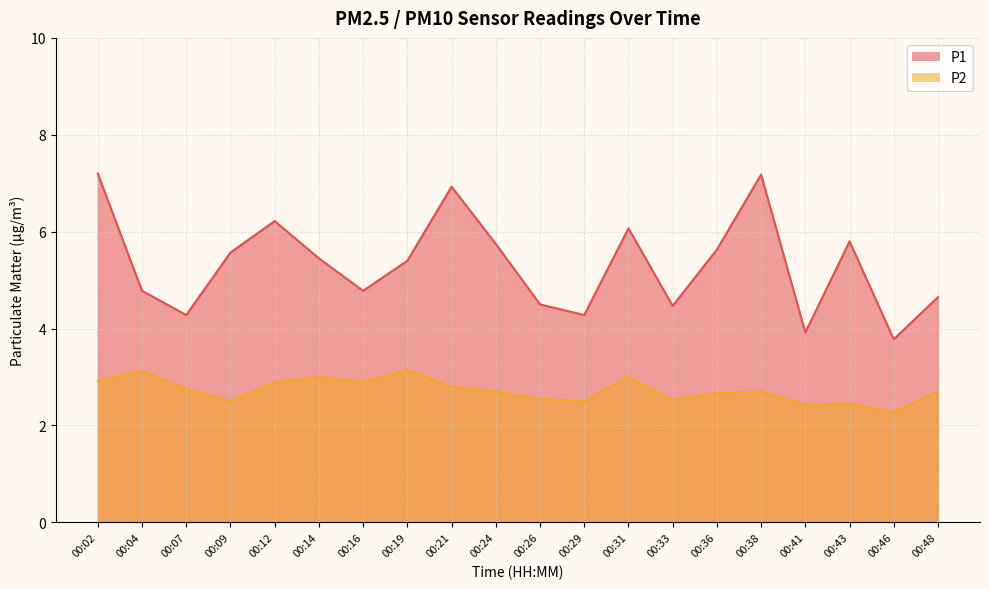

List the series in order of their overall mean, lowest first.

P2, P1